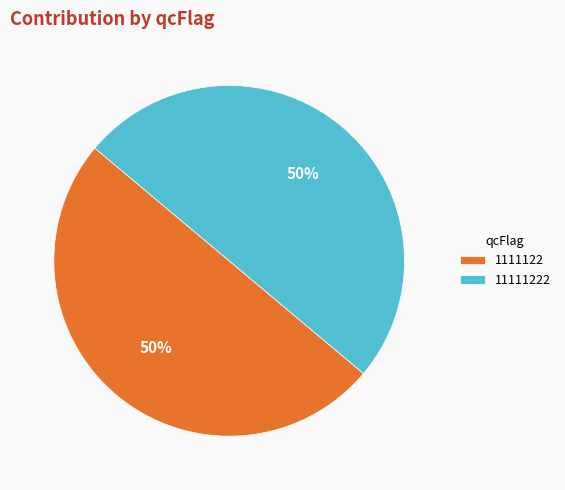

Combined, do 1111122 and 11111222 account for over 50%?

Yes